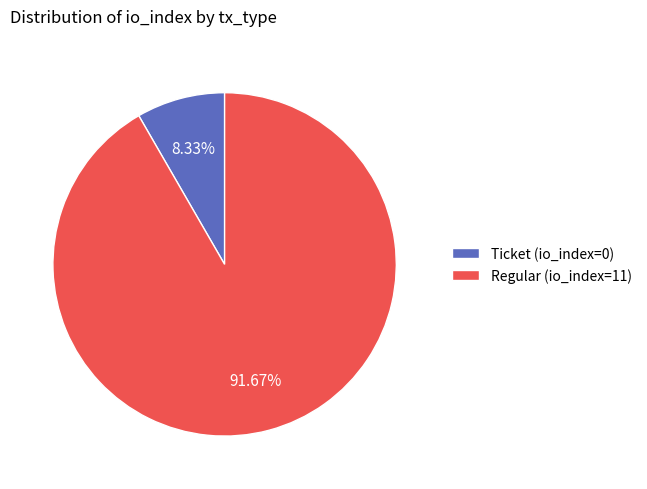

True or false: Regular (io_index=11) accounts for 87% of the total.

False